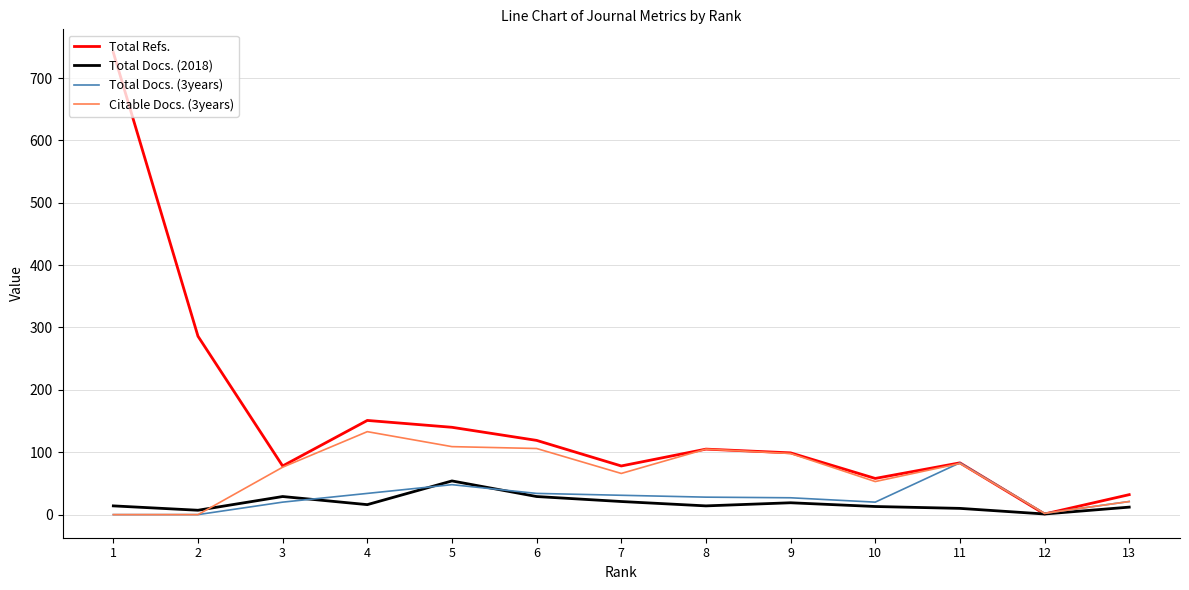

What is the highest value of the Total Refs. series?

741